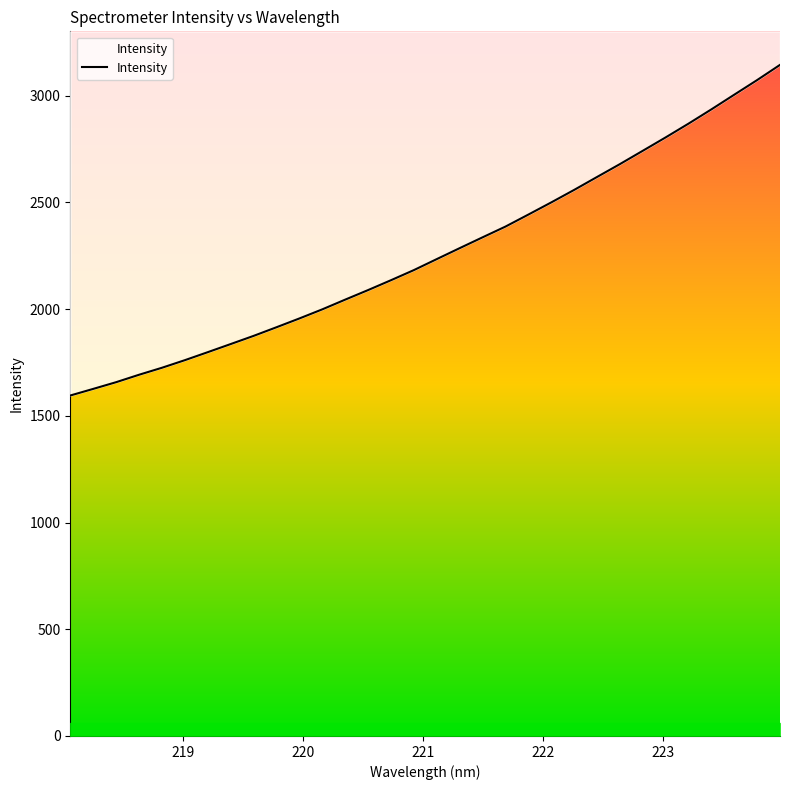

Reading left to right, extract all data points from this chart.

1594.9	1625.8	1657.3	1692.1	1724.8	1760.4	1797.9	1835.9	1874.2	1914.7	1955.9	1998.5	2044.1	2088.9	2135.1	2182.5	2234.0	2285.2	2336.0	2386.3	2442.5	2499.5	2558.0	2618.5	2678.9	2741.3	2804.0	2868.5	2935.3	3004.1	3072.5	3143.7